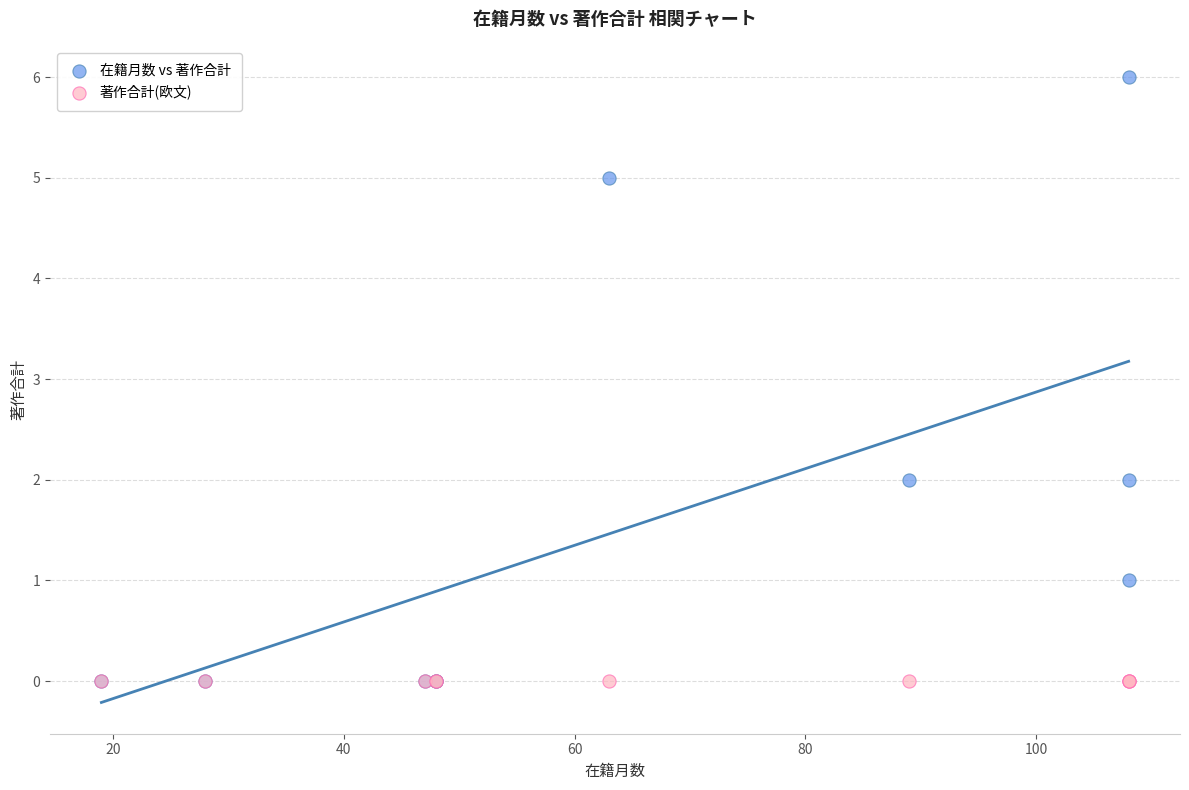

Which series contains the highest Y value?

在籍月数 vs 著作合計